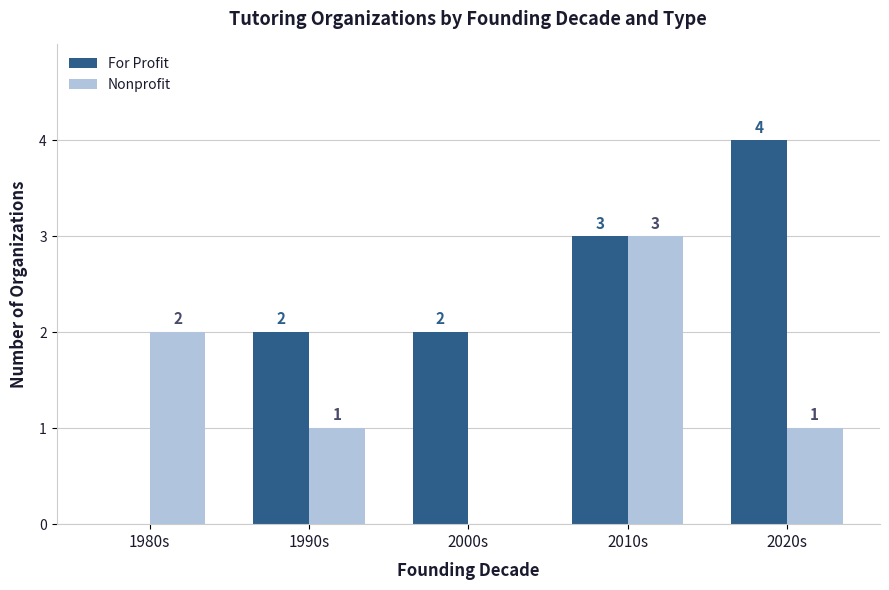

What is the sum of all For Profit values?

11